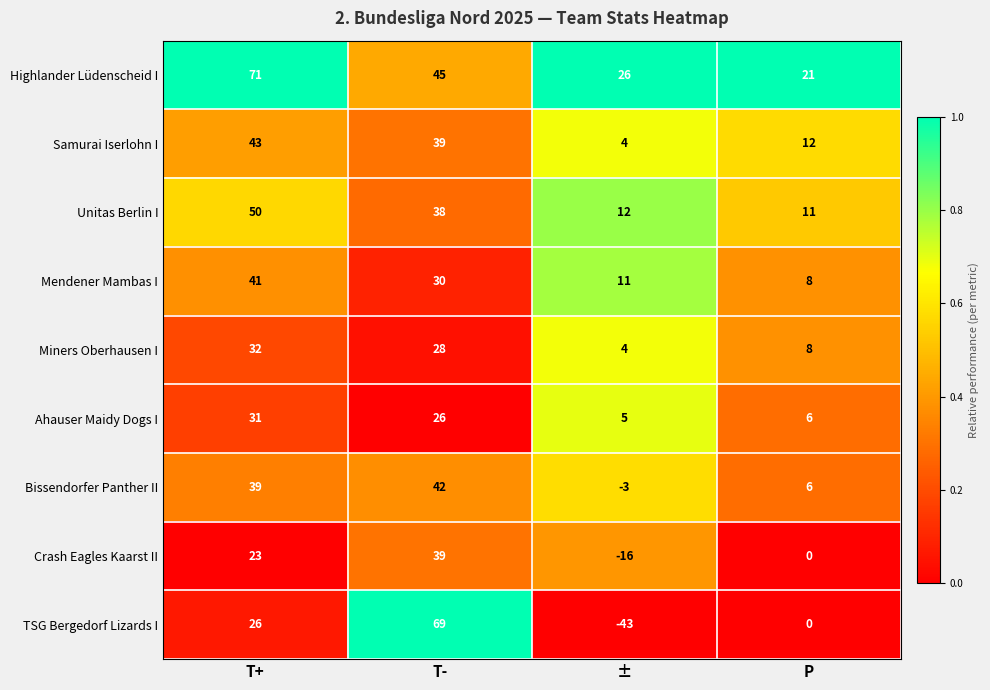

How many TSG Bergedorf Lizards I values are between 0 and 69?

3